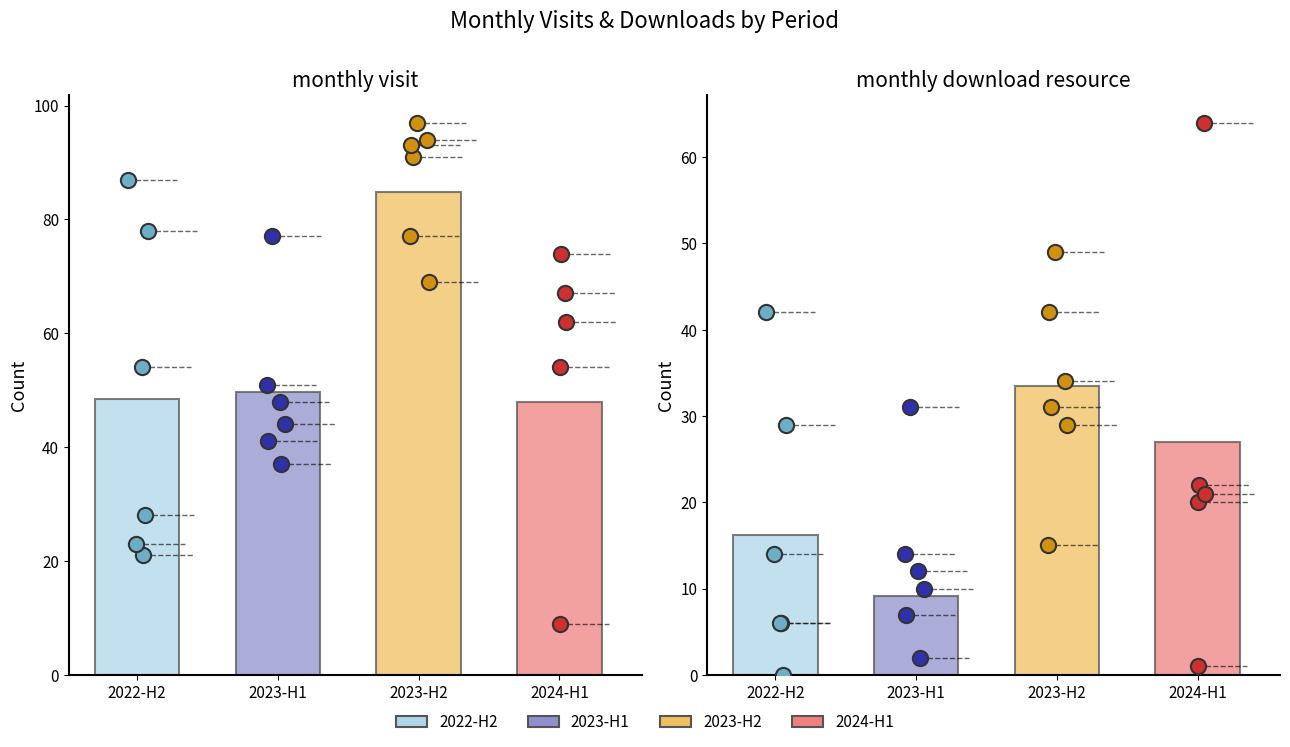

Which series contains the lowest Y value?

monthly_download_resource